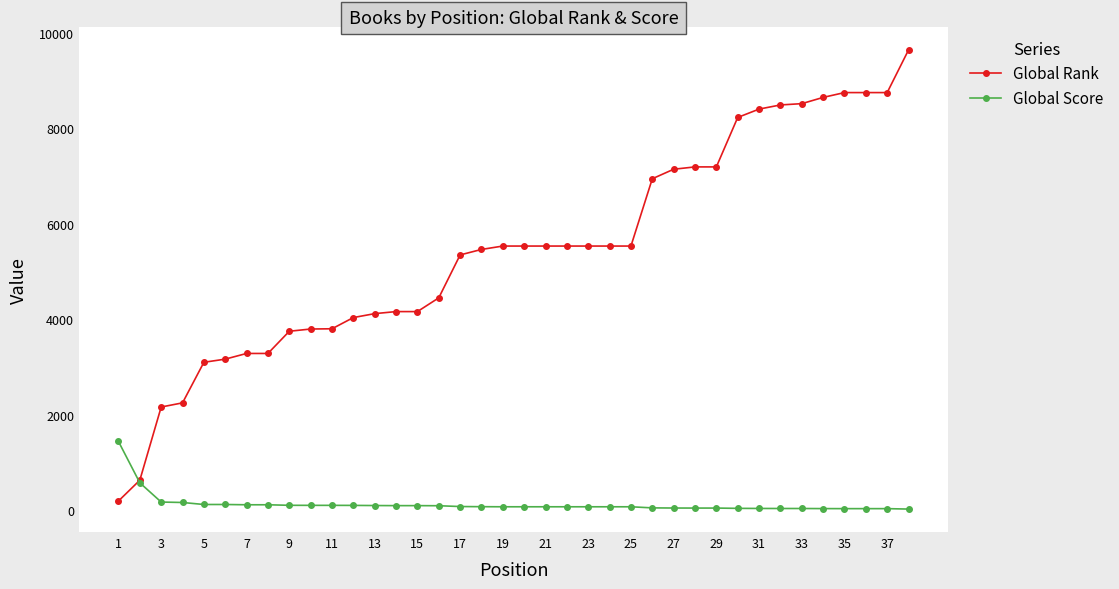

What are all the series names shown in the legend?

Global Rank, Global Score